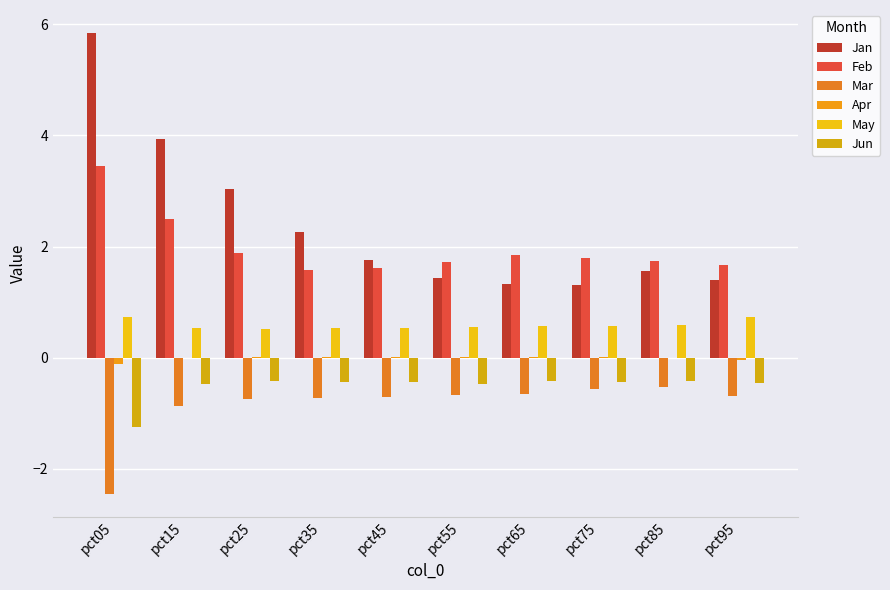

At which label is Mar closest to -1?

pct15